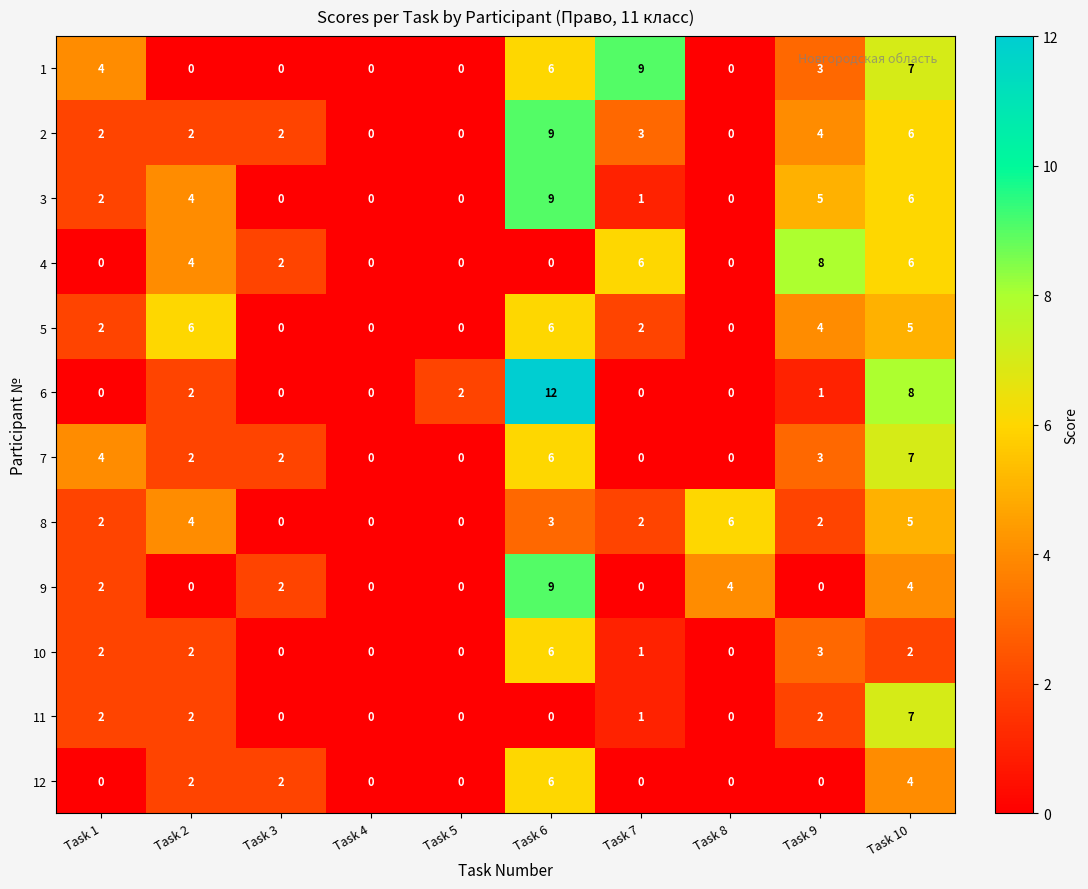

What is the difference between the maximum and second lowest values in the 6 series?

12